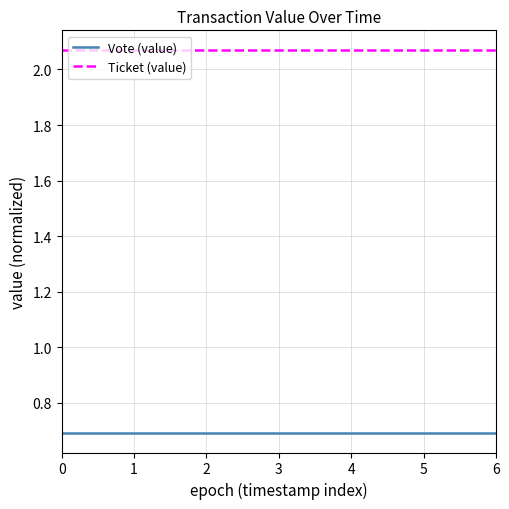

Rank the series by their maximum value, from highest to lowest.

Ticket (value), Vote (value)